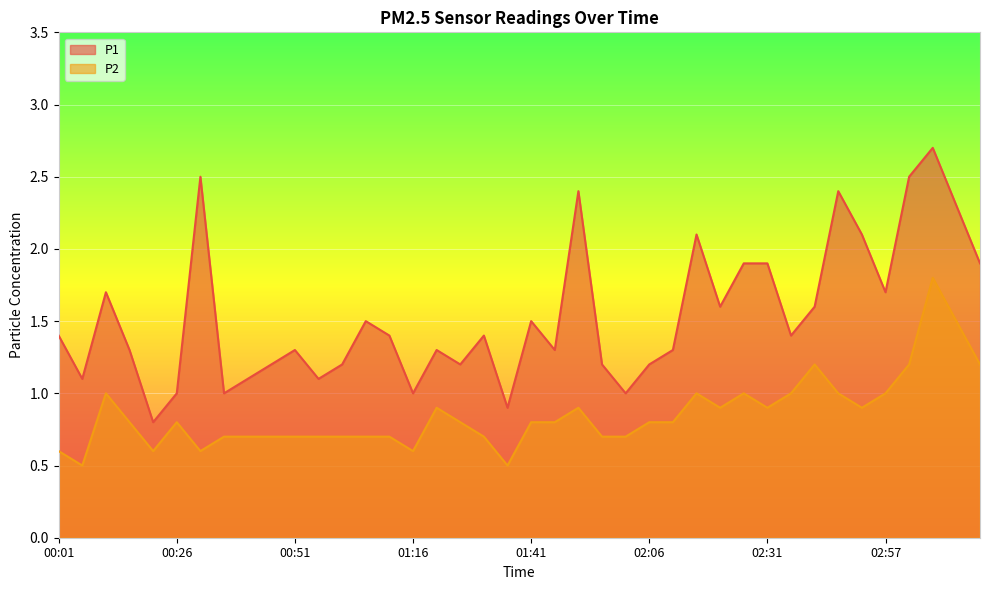

Where does the P1 series first go above 1?

00:01